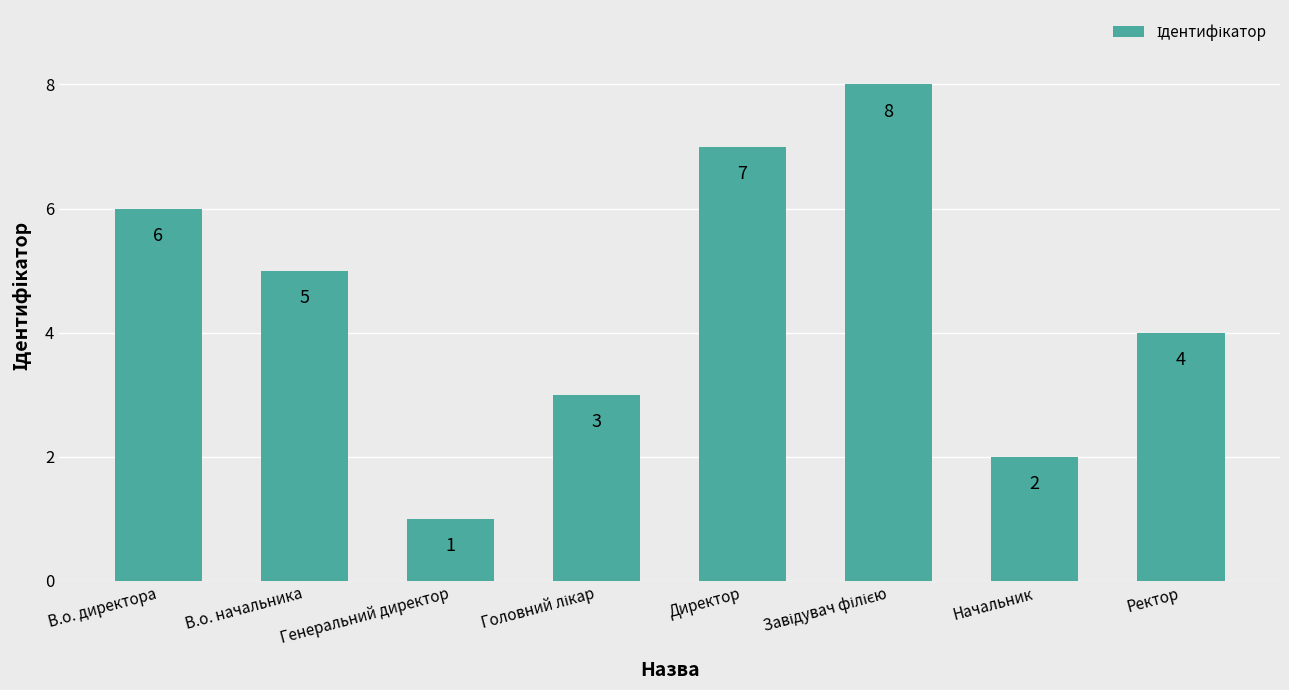

What is the change in value from В.о. директора to Начальник?

-4